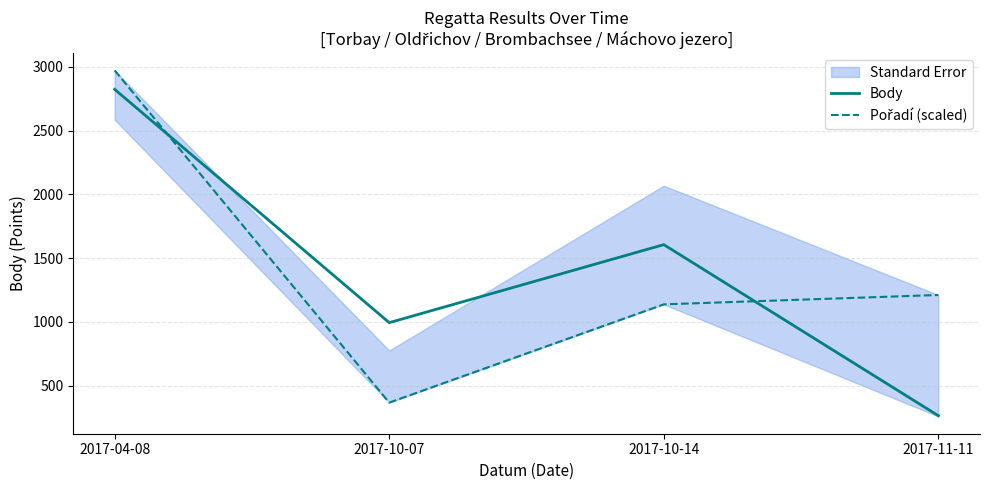

What is the sum of the Pořadí (scaled) values at 2017-10-07 and 2017-11-11?

1578.0